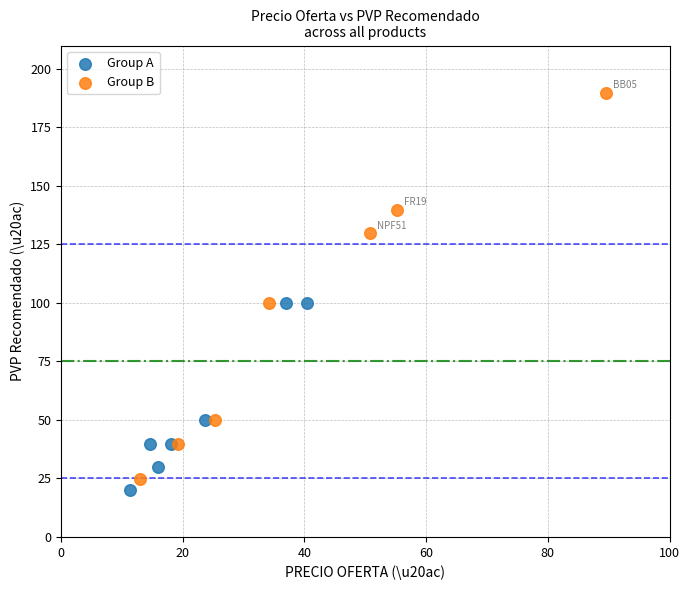

Which series contains the highest Y value?

Group B